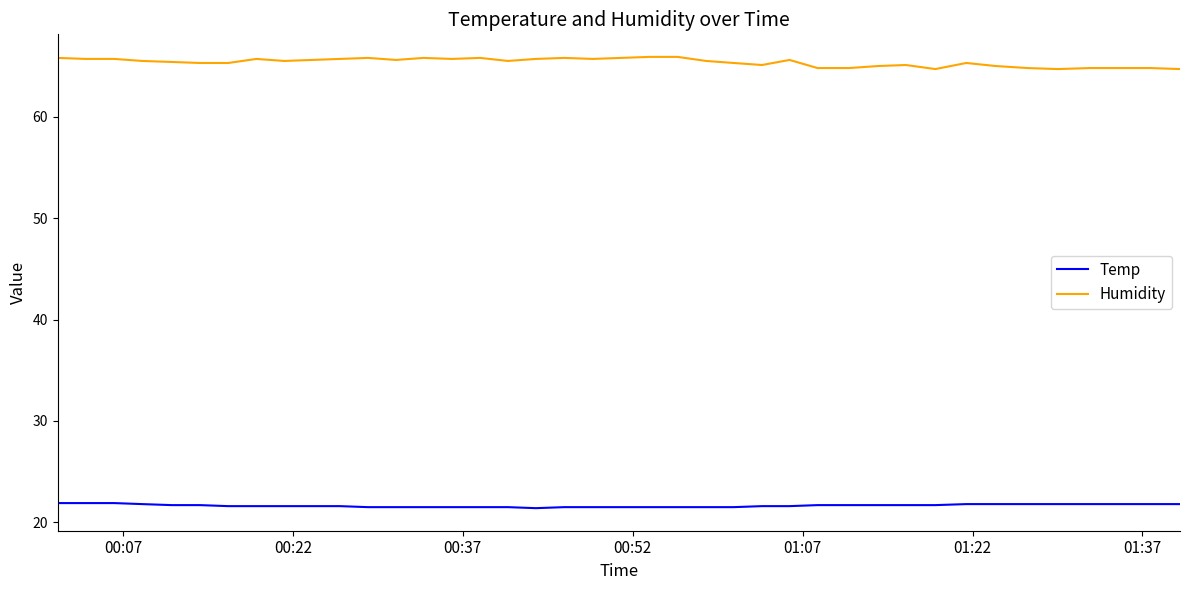

Which series has the widest spread of values?

Humidity